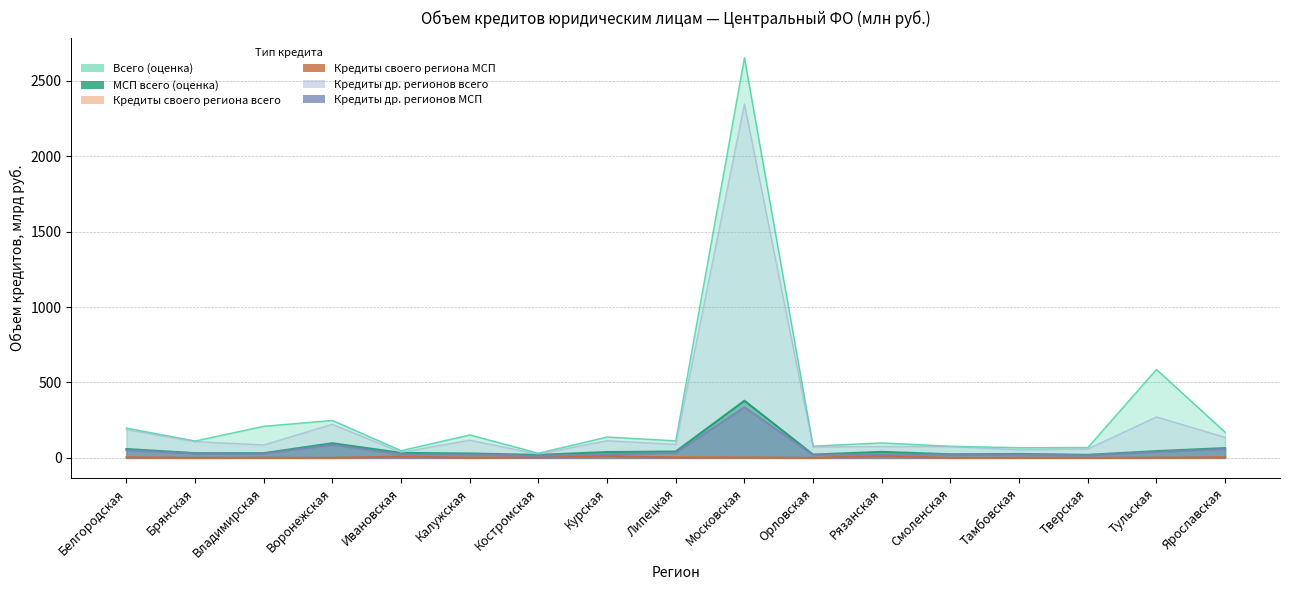

Which label corresponds to the largest value in the chart?

Московская